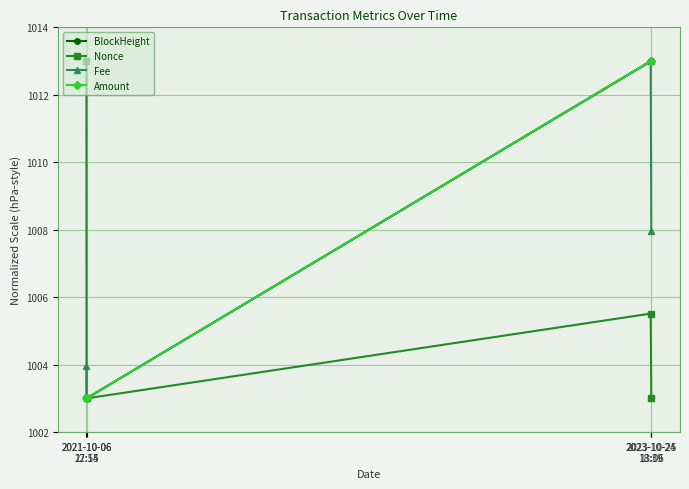

True or false: Fee has more than 2 interior local peaks.

False